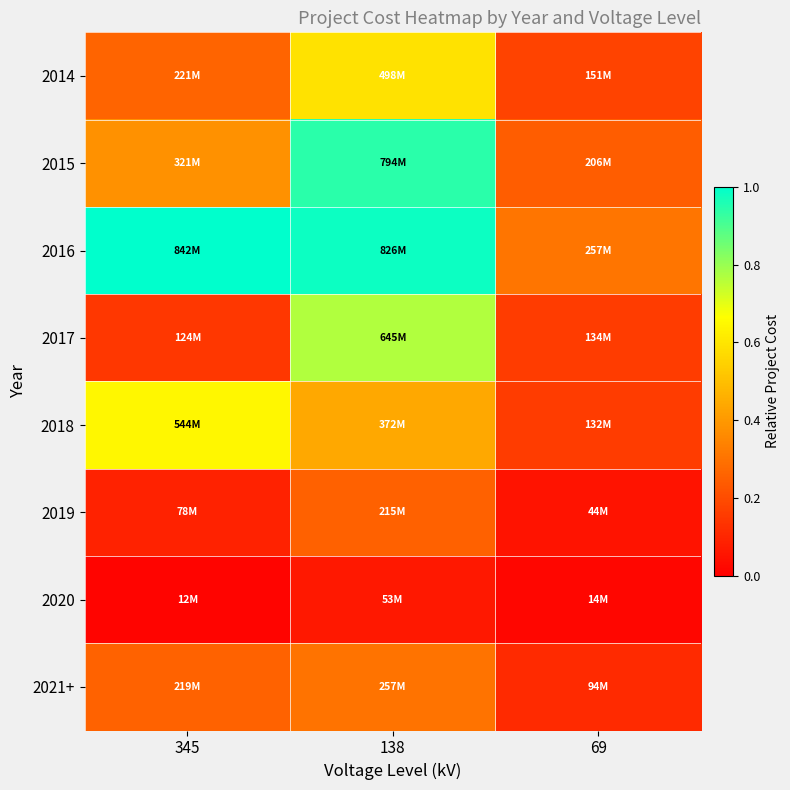

How many data points does each series have?

3